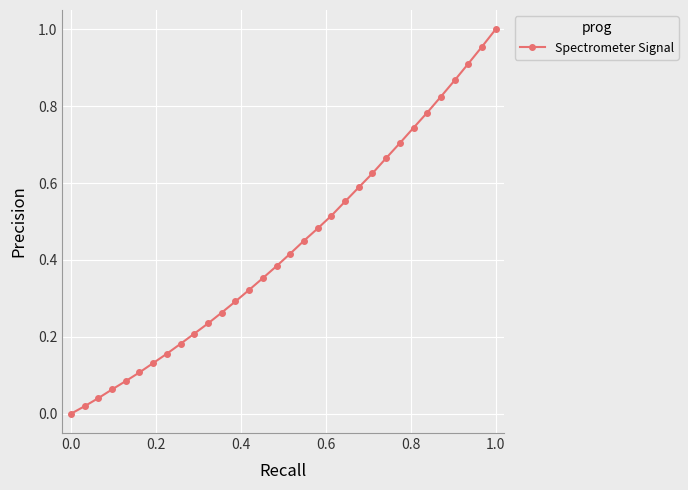

How many lines are shown in the chart?

1